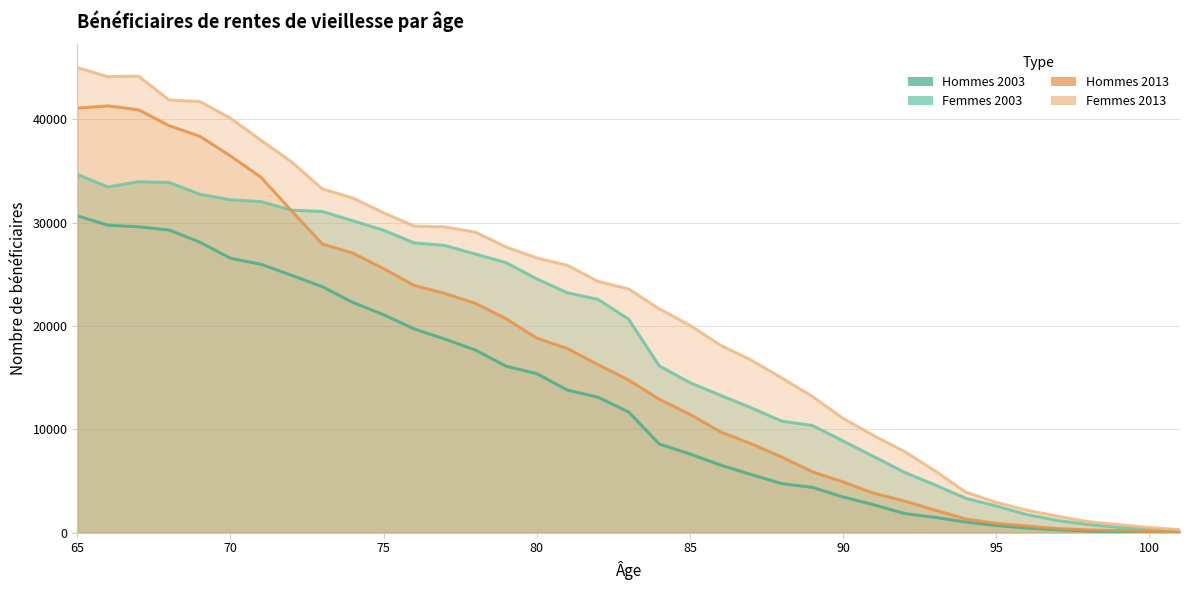

Where is the first local maximum for Hommes 2013?

66